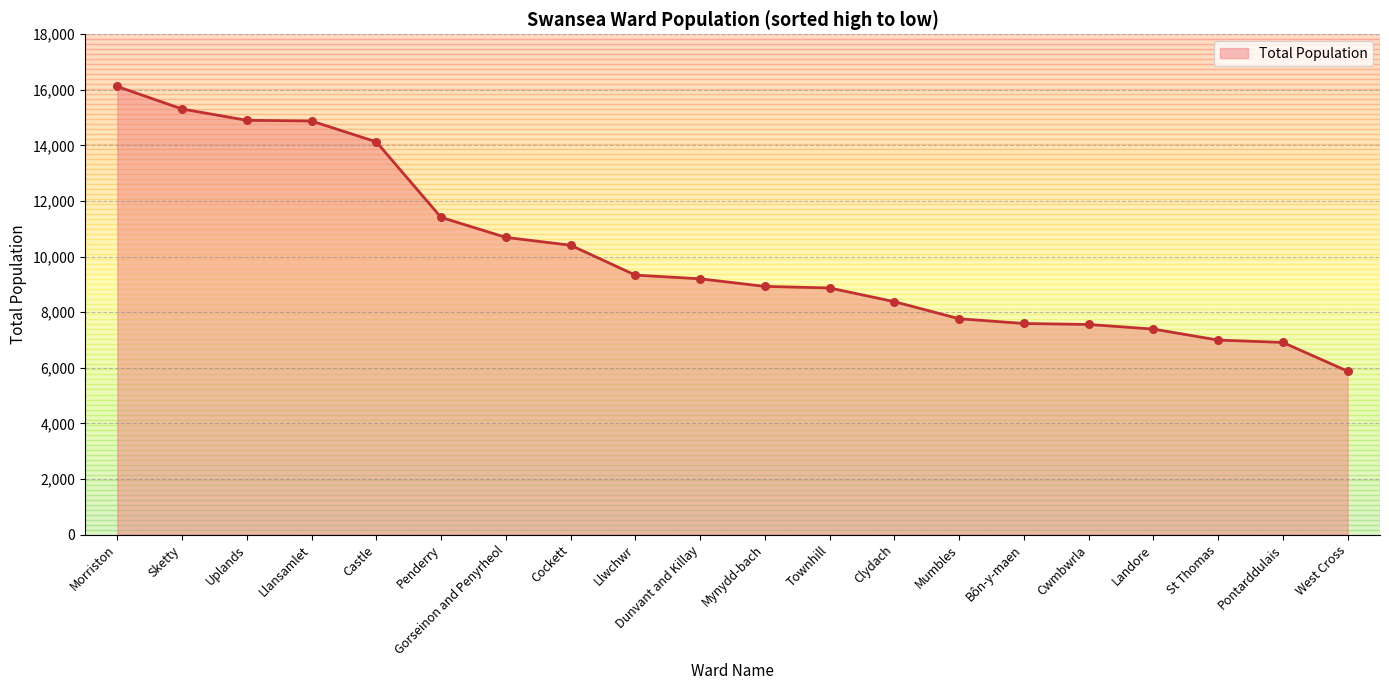

What is the change in value from Llwchwr to Mumbles?

-1570